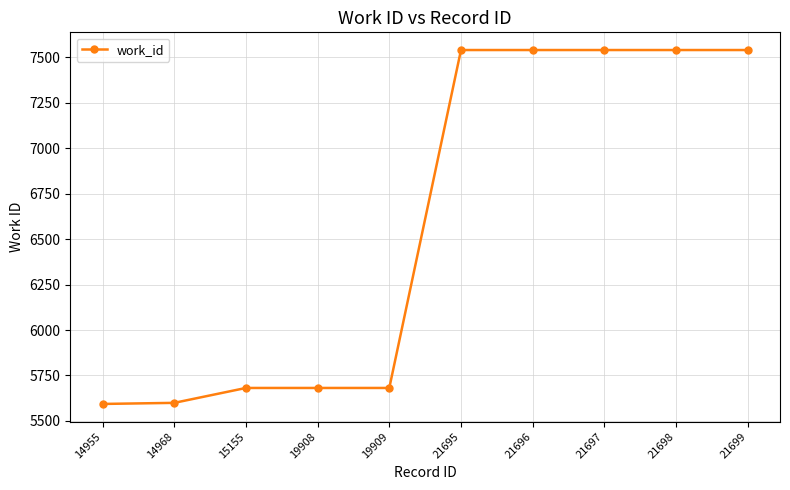

Is it true that the value at 19909 is 3144?

False